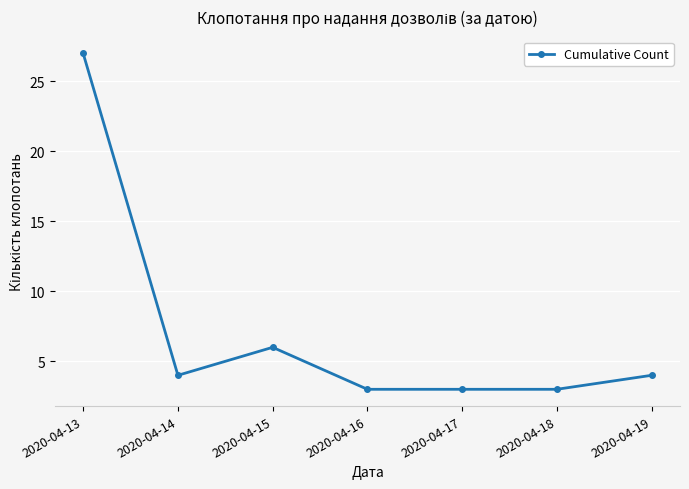

What is the value of the 1st point from the left?

27